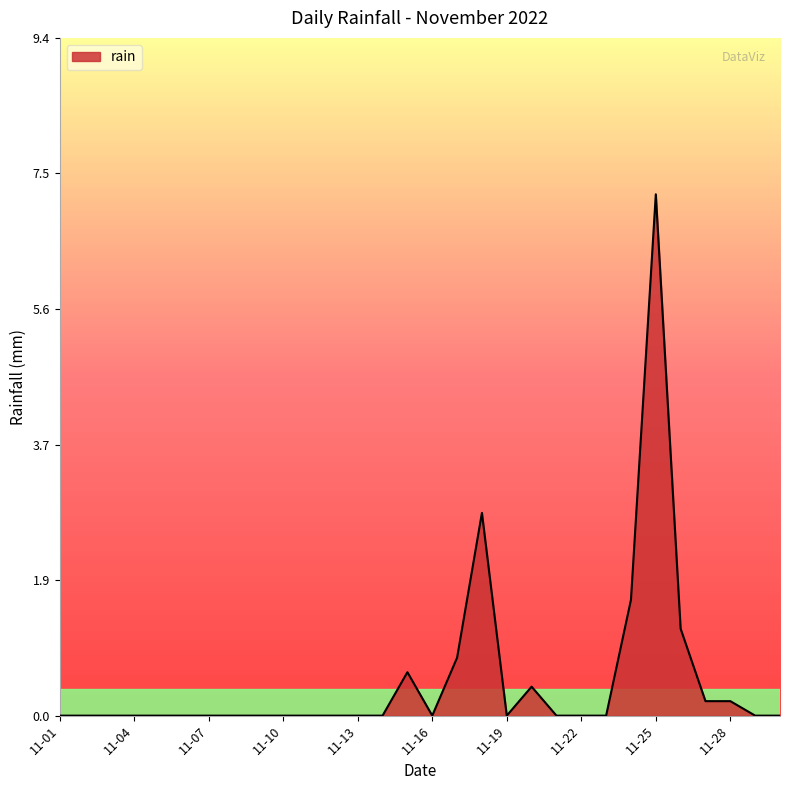

What is the maximum value shown in the chart?

7.2